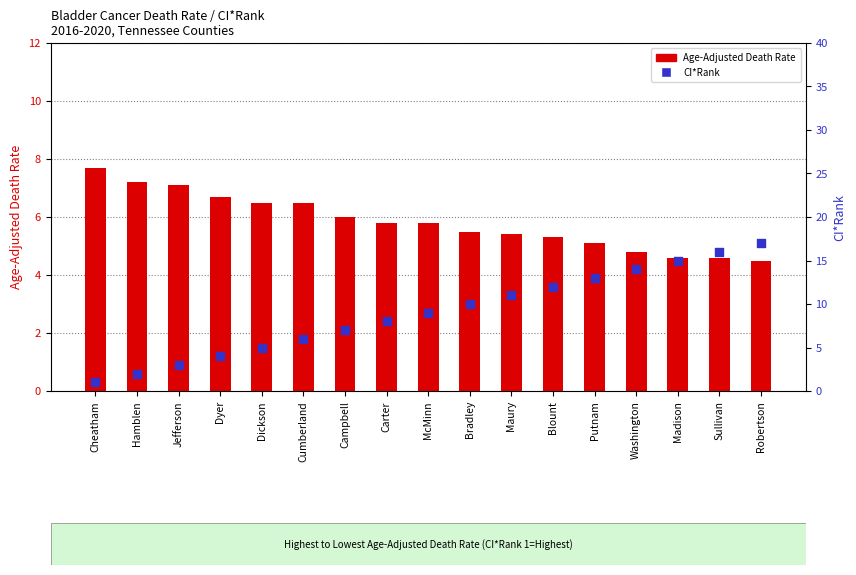

Which series reaches the minimum Y coordinate?

CI*Rank